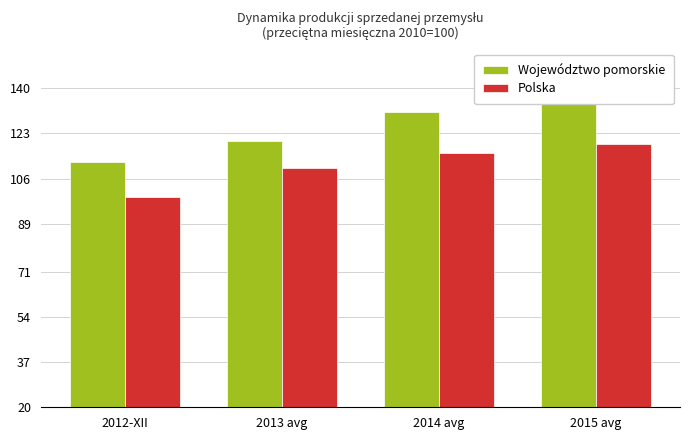

Between 2014 avg and 2012-XII, which is larger?

2014 avg